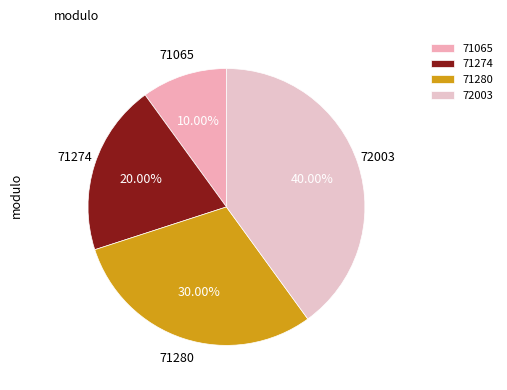

Which slice is the largest?

72003